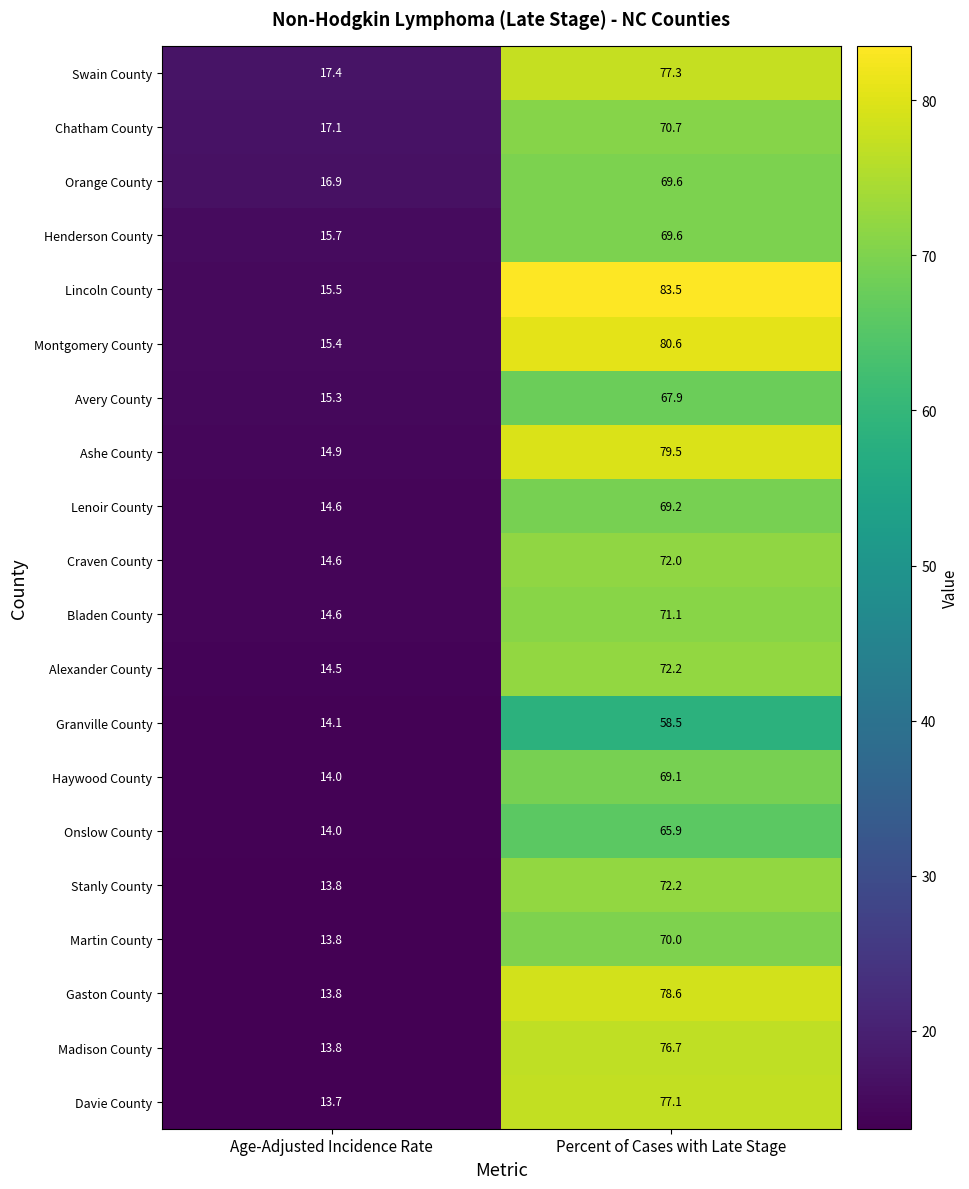

True or false: Stanly County has a value of 13.8 at Age-Adjusted Incidence Rate.

True